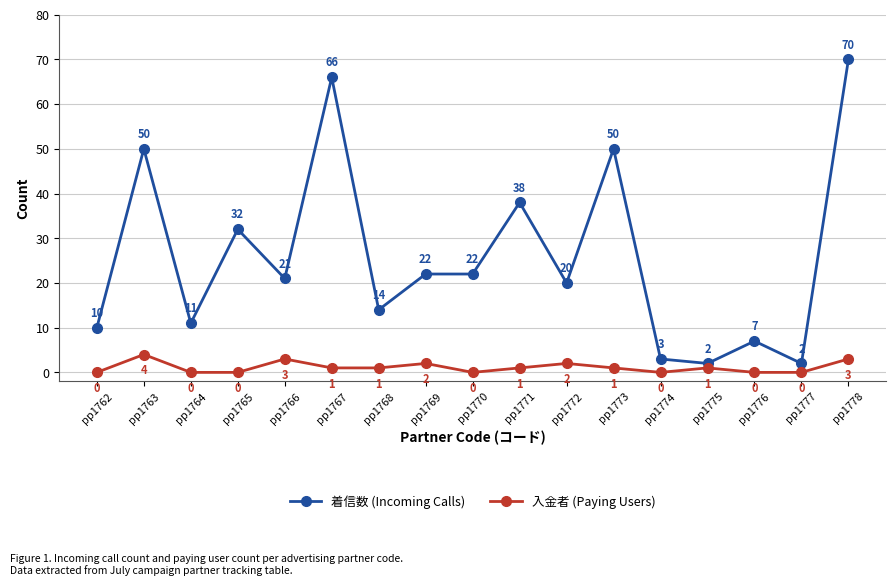

What is the average value of the 着信数 (Incoming Calls) series?

26